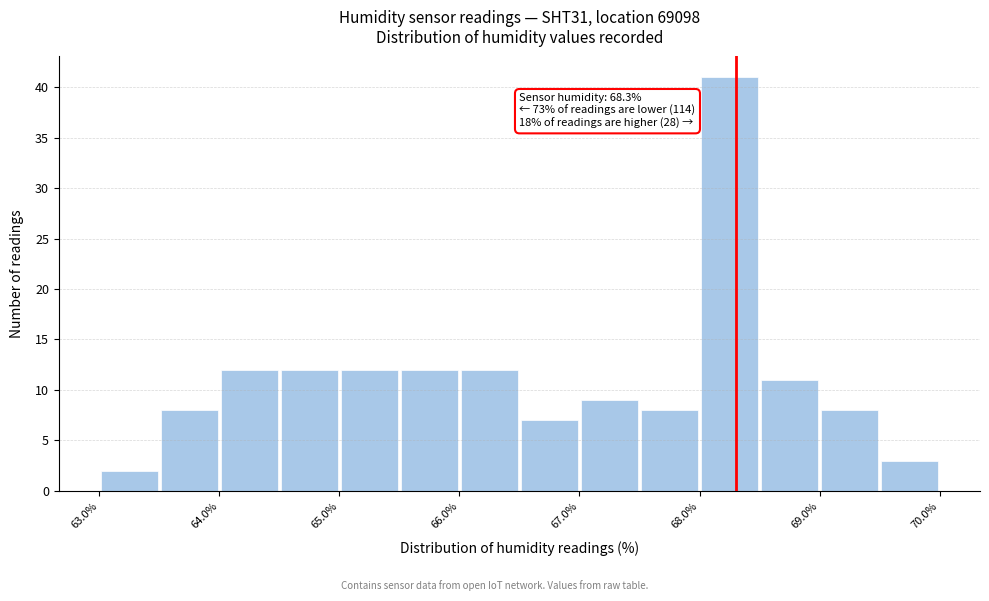

Over which range of the x-axis is the bar tallest?

68.0 to 68.5